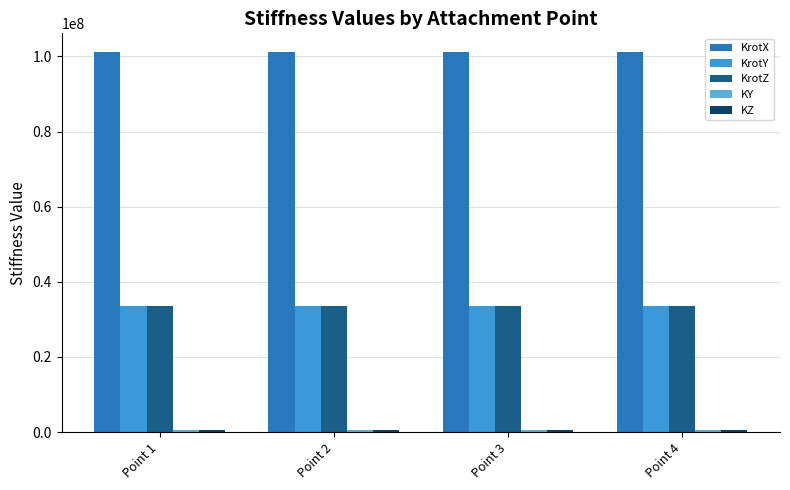

What is the minimum value for KrotY?

33697916.7